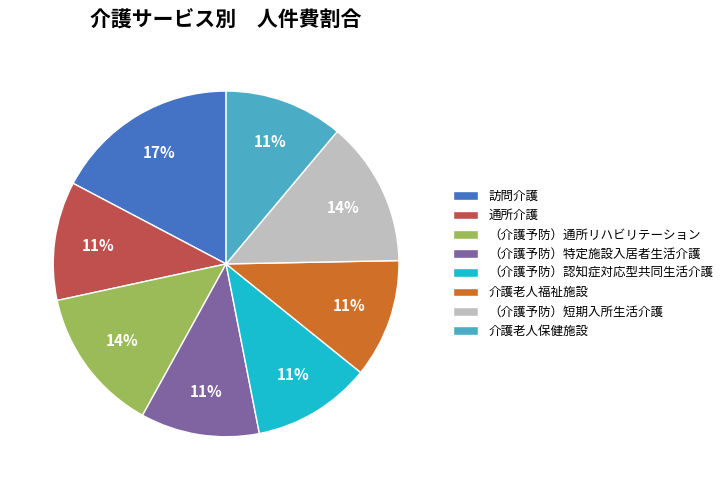

Is there a majority slice in this chart?

No